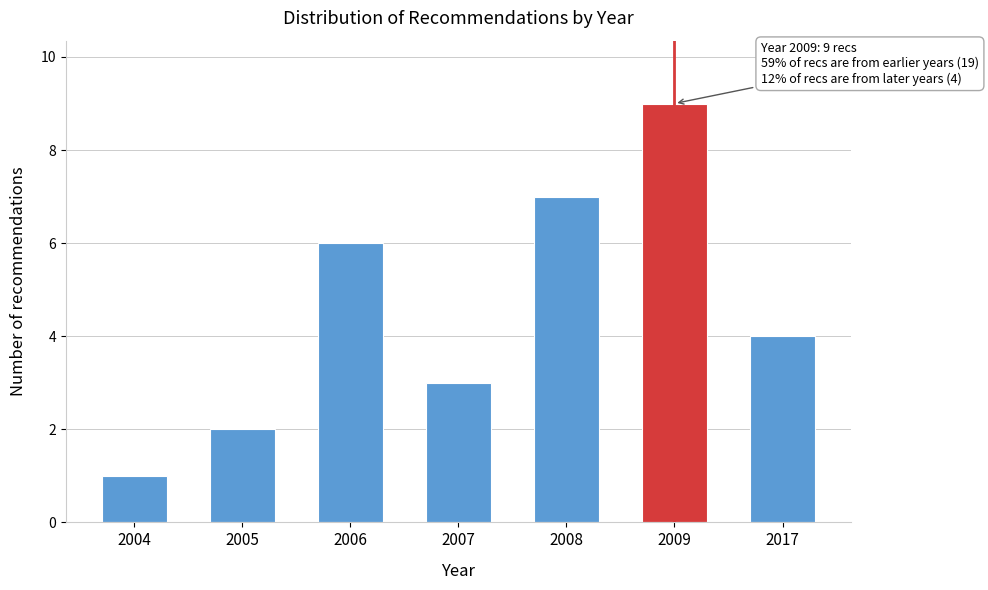

Reading left to right, list all the values displayed in this chart.

2004=1	2005=2	2006=6	2007=3	2008=7	2009=9	2017=4